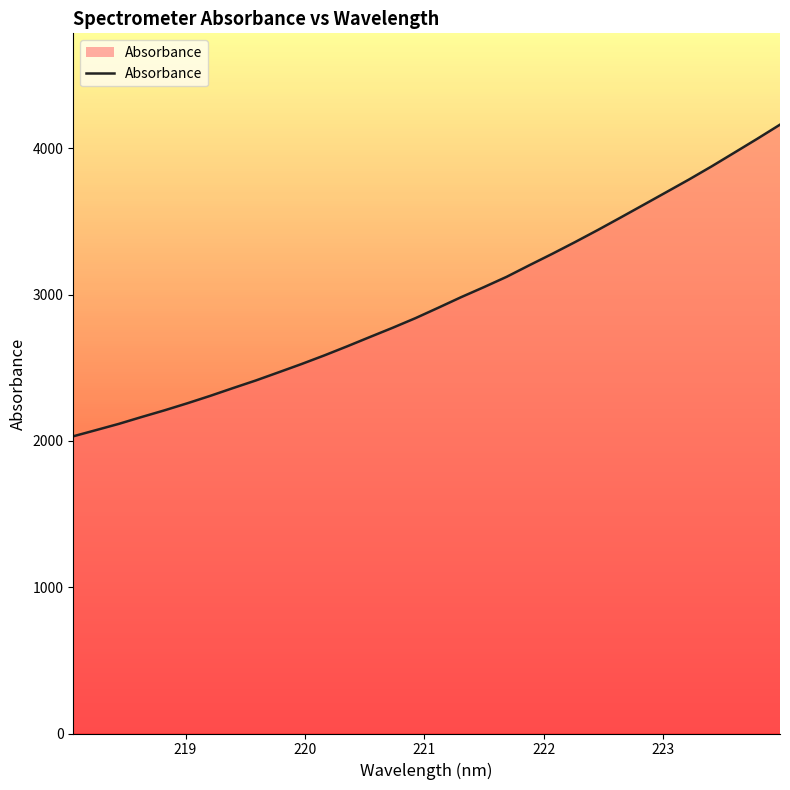

What is the difference between the maximum and minimum values?

2130.3